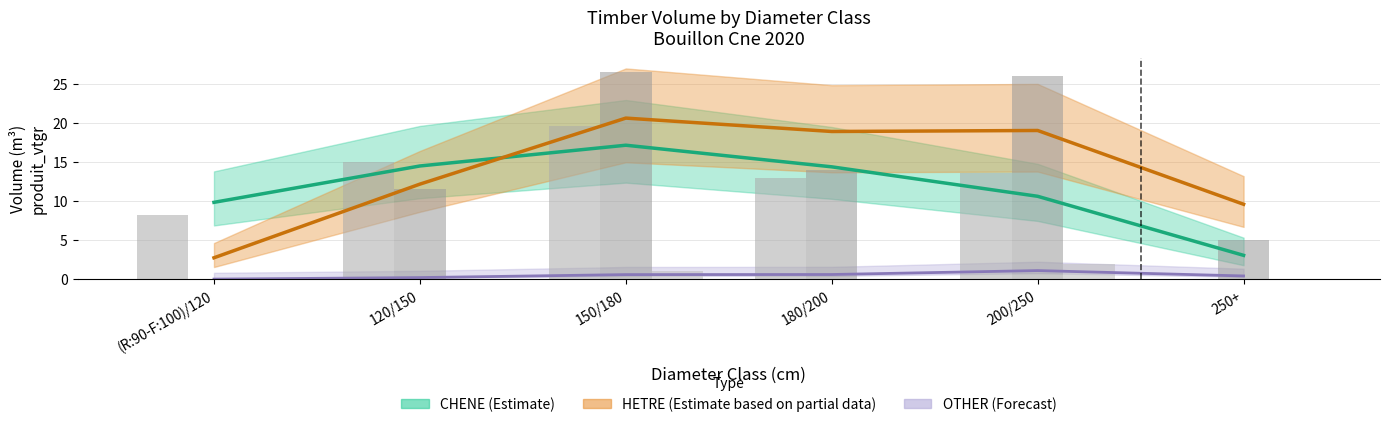

At how many categories does at least one series exceed 0?

6